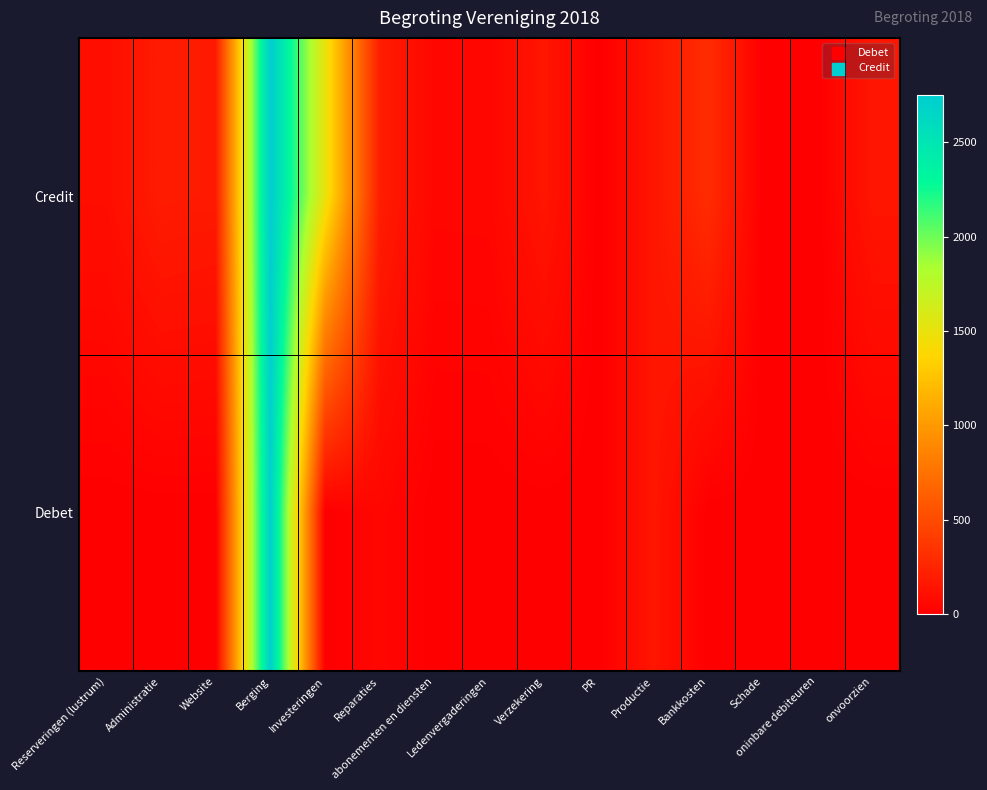

At how many categories does at least one series exceed 481?

2